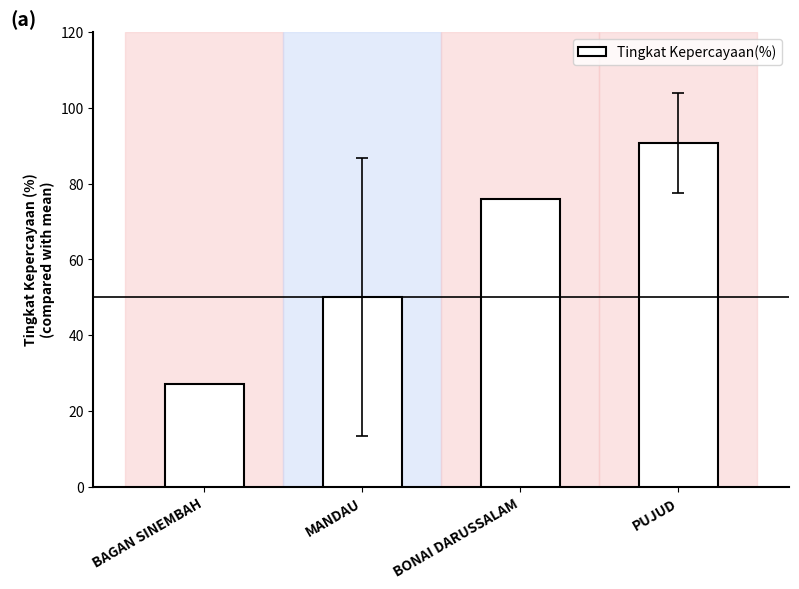

How many distinct data groups are displayed?

1